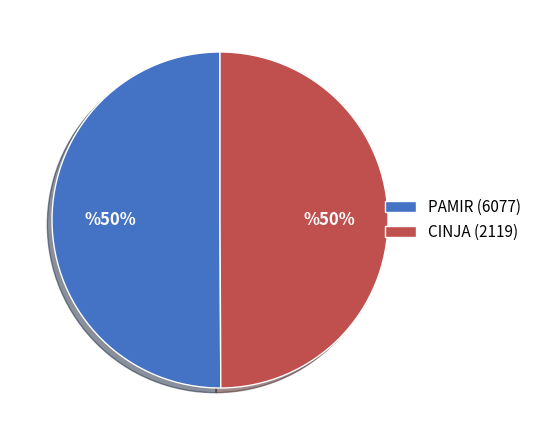

True or false: CINJA (2119) accounts for 50% of the total.

True